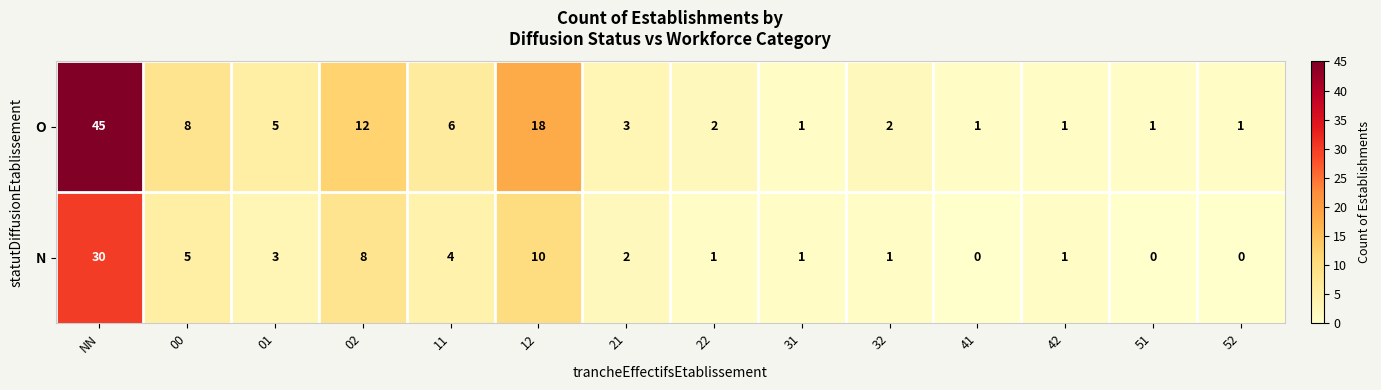

What is the total value across all series at 52?

1